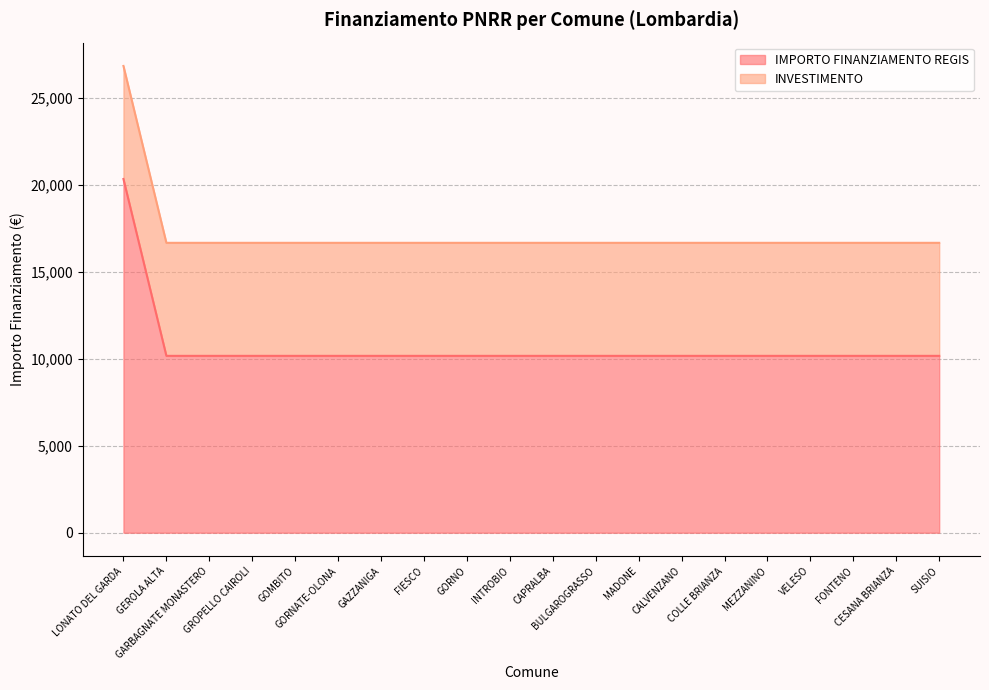

How many lines are shown in the chart?

2